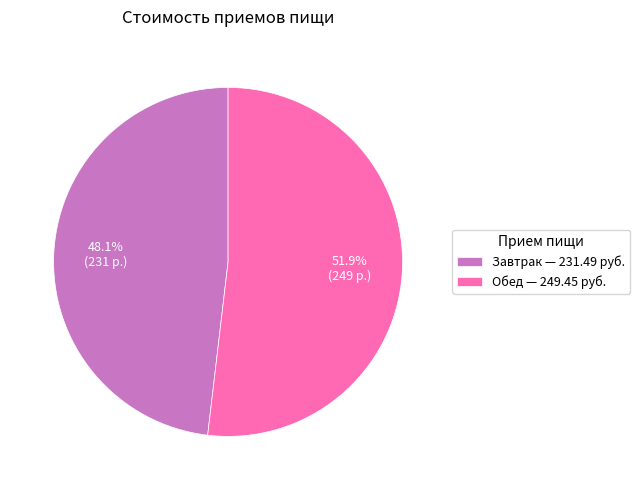

Does Завтрак account for over 50% of the chart?

No